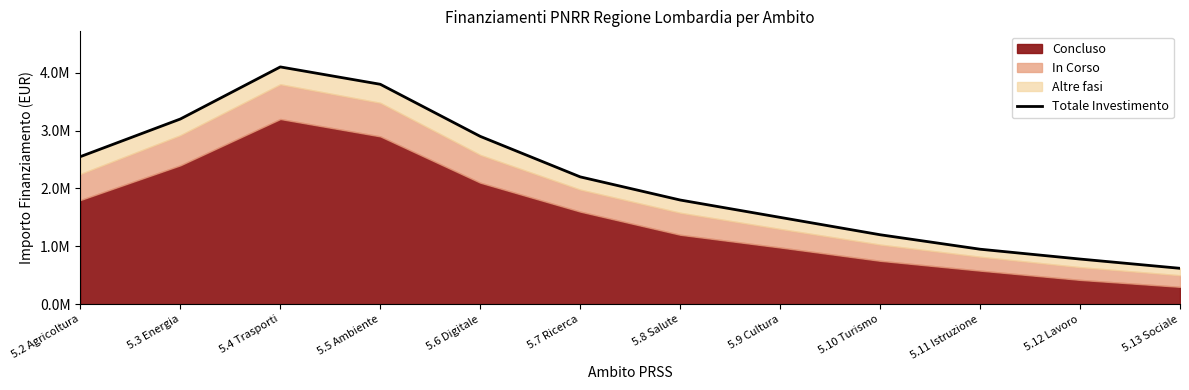

What is the average value?

2133333